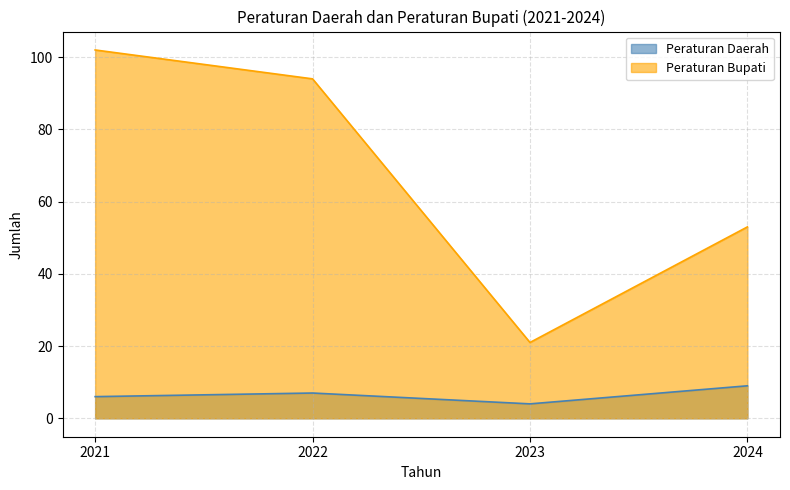

What is the greatest value displayed?

102